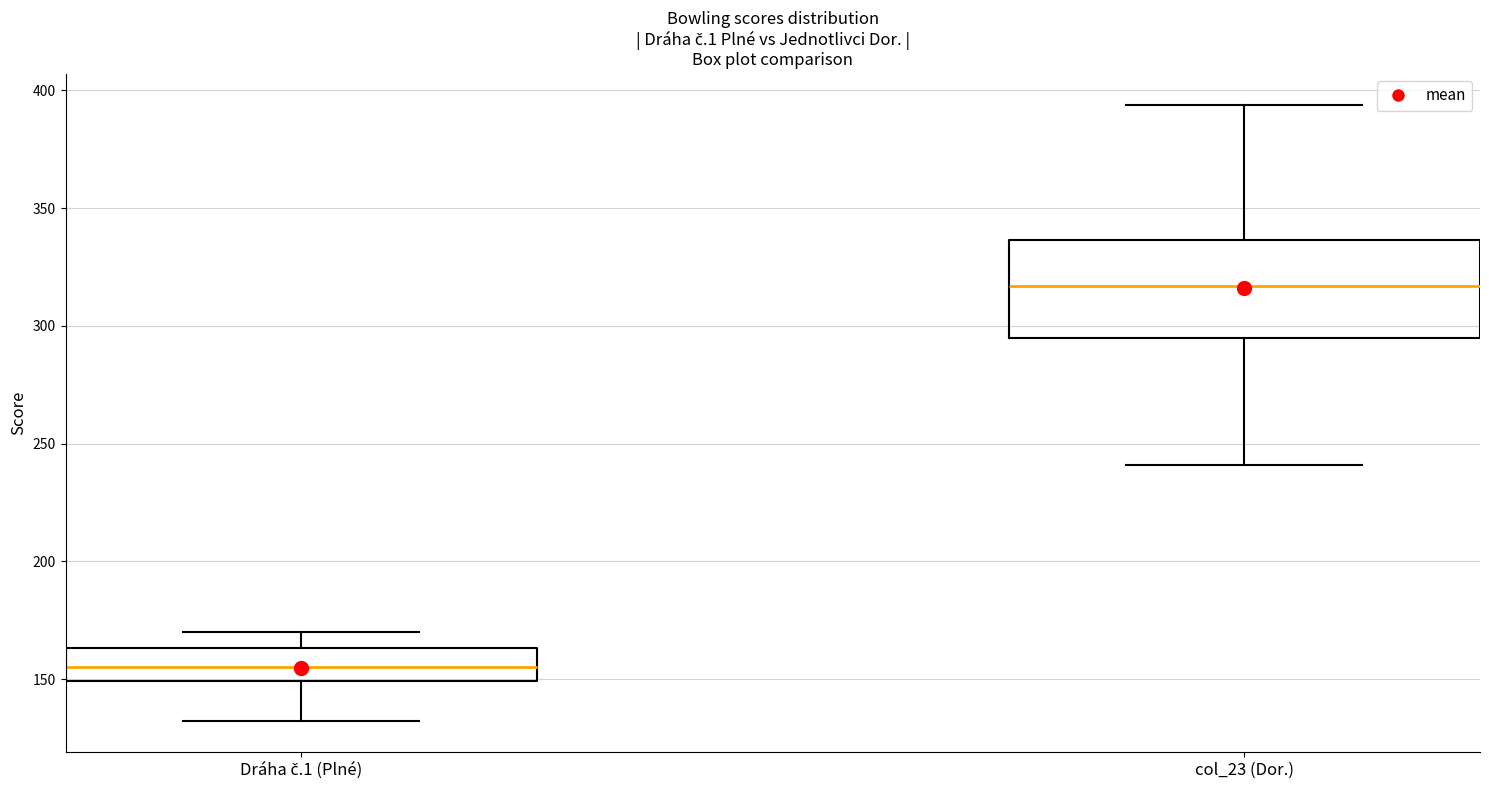

Which box is the tallest, from its lower edge to its upper edge?

col_23 (Dor.)